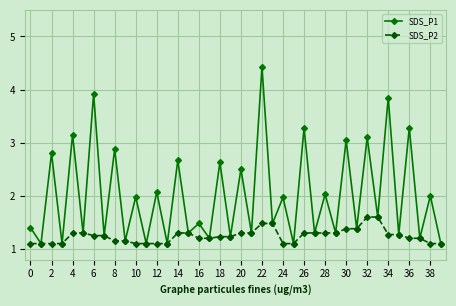

What is the maximum value shown in the chart?

4.4